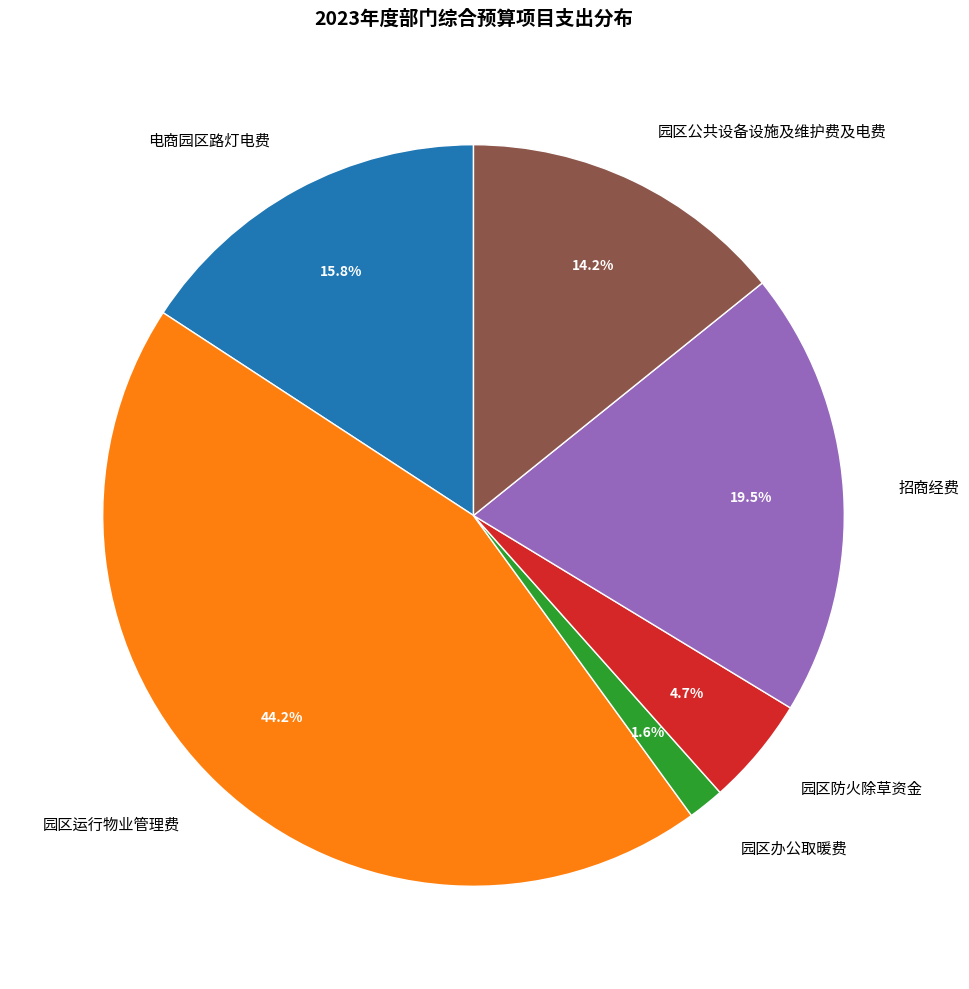

Rank the categories by value from lowest to highest.

园区办公取暖费, 园区防火除草资金, 园区公共设备设施及维护费及电费, 电商园区路灯电费, 招商经费, 园区运行物业管理费